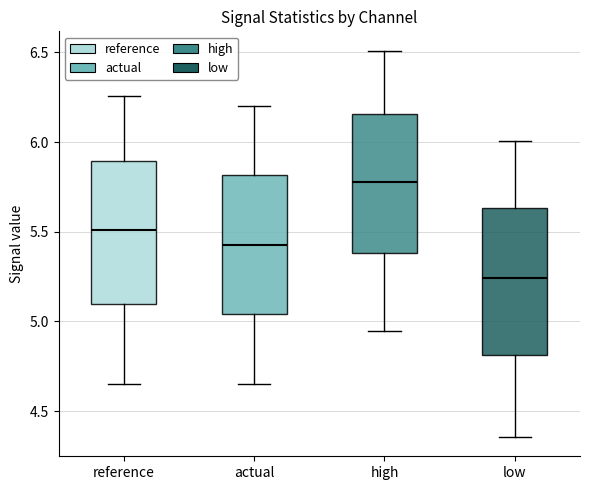

Where is the lower edge of the box for low on the y-axis? The values are not printed on the chart, so give them approximately, as read against the axis.

4.80